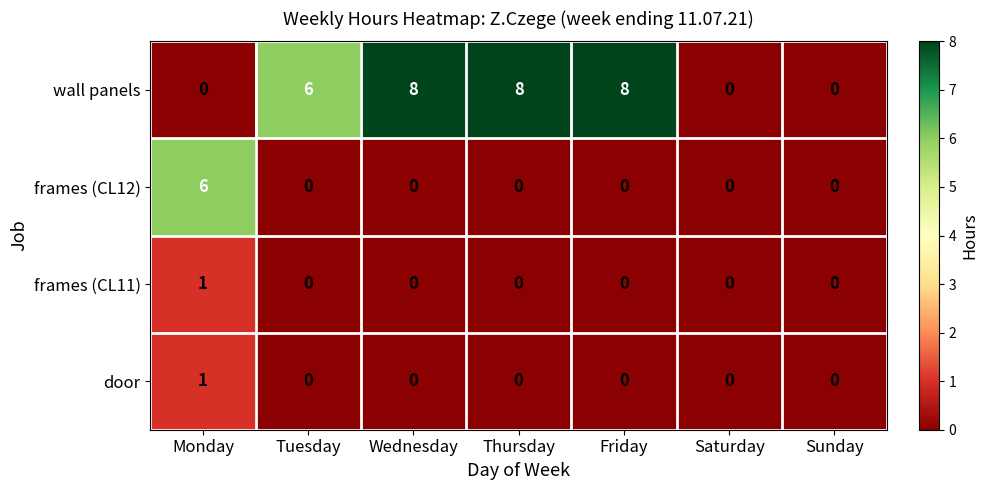

Is it true that door equals 1 at Monday?

True